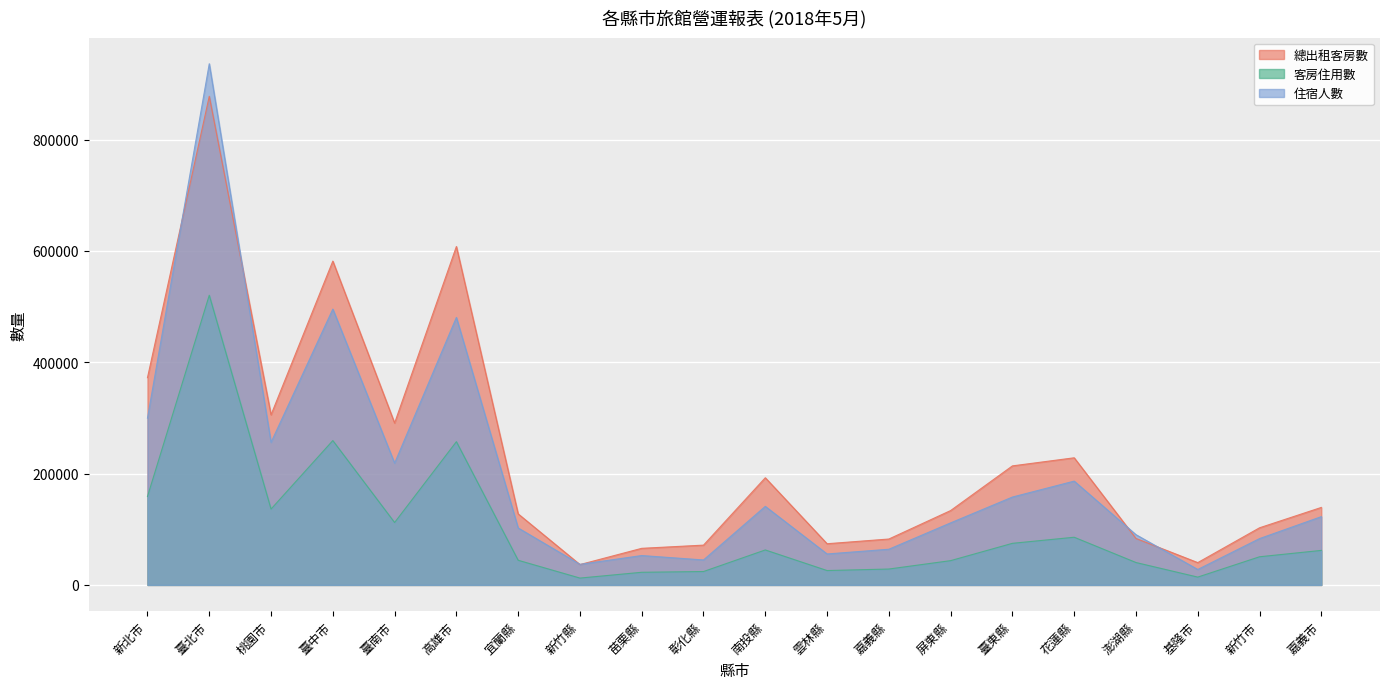

The value of 客房住用數 at 高雄市 is 257397. True or false?

True